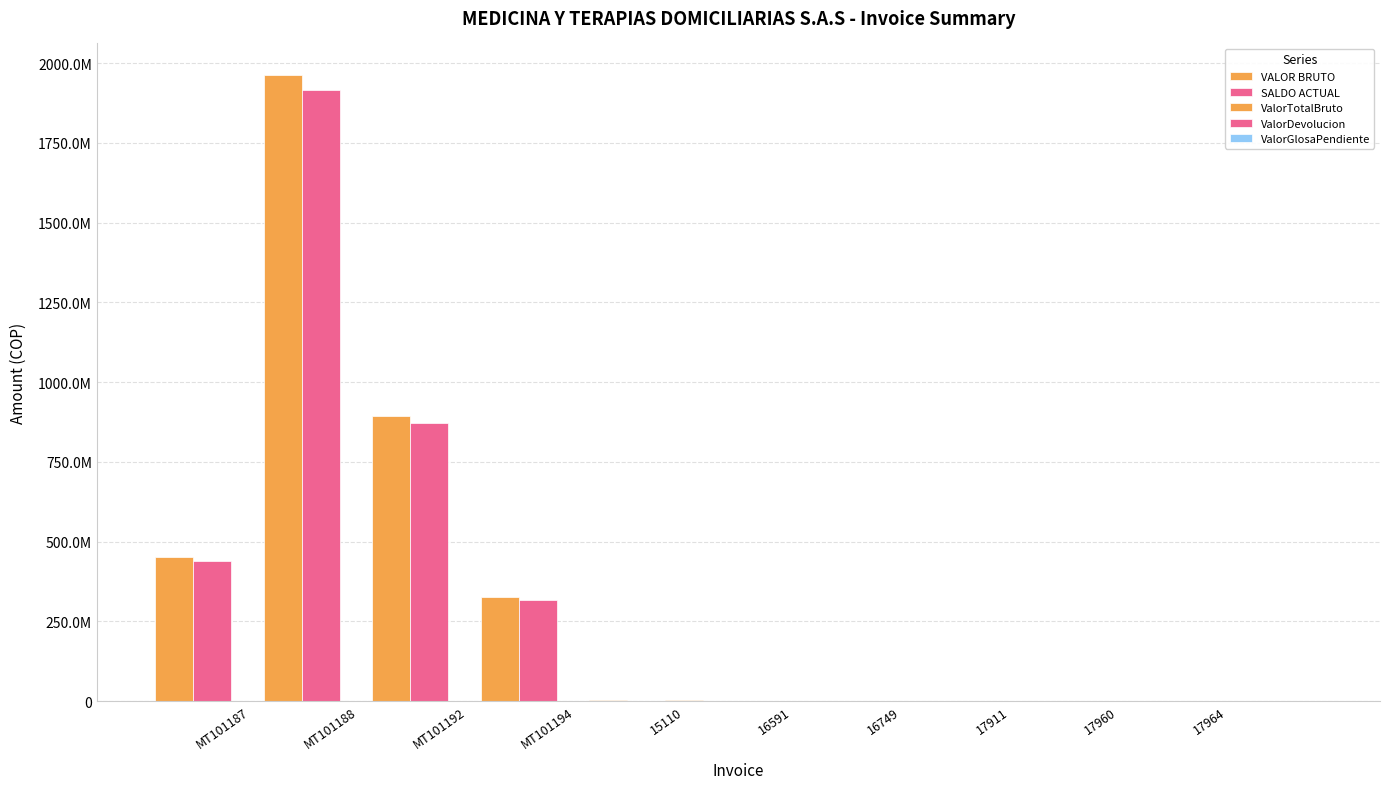

Between 16749 and 17960, which series saw the biggest shift?

ValorDevolucion